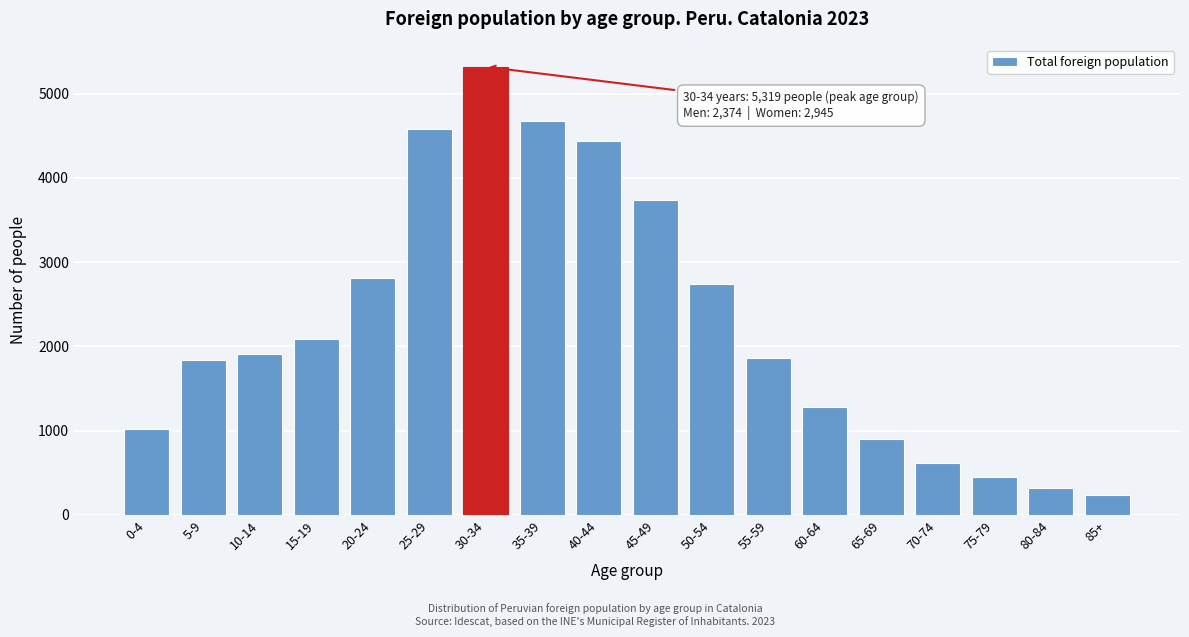

Reading left to right, transcribe all the data shown in this chart.

0-4=1019	5-9=1834	10-14=1910	15-19=2092	20-24=2817	25-29=4577	30-34=5319	35-39=4679	40-44=4440	45-49=3742	50-54=2744	55-59=1862	60-64=1284	65-69=897	70-74=616	75-79=455	80-84=315	85+=233